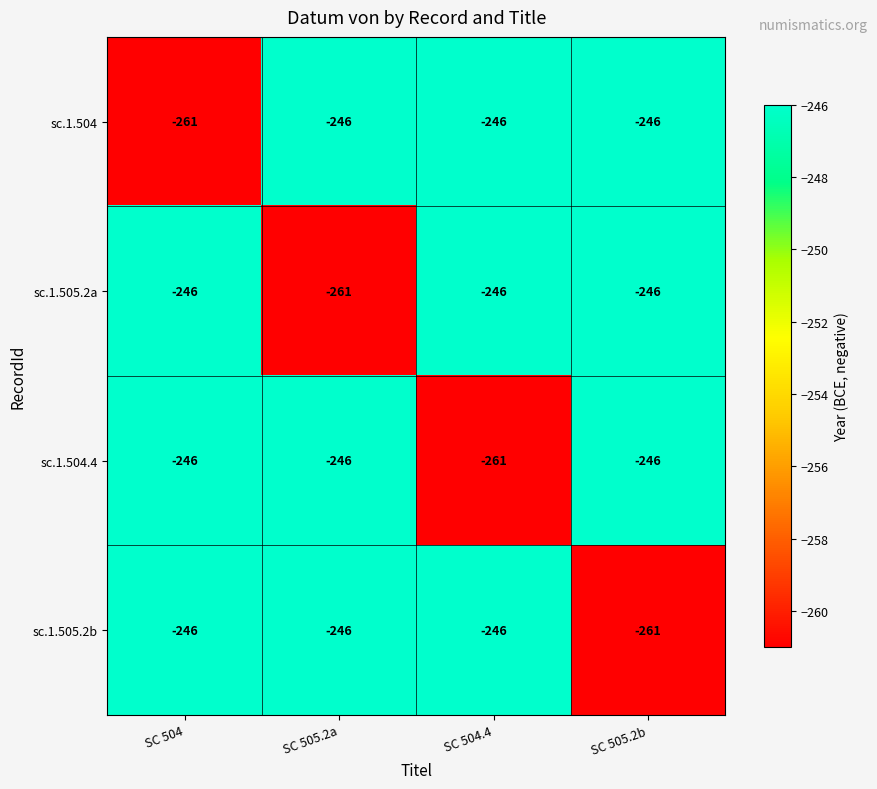

What is the total value across all series at SC 505.2b?

-999